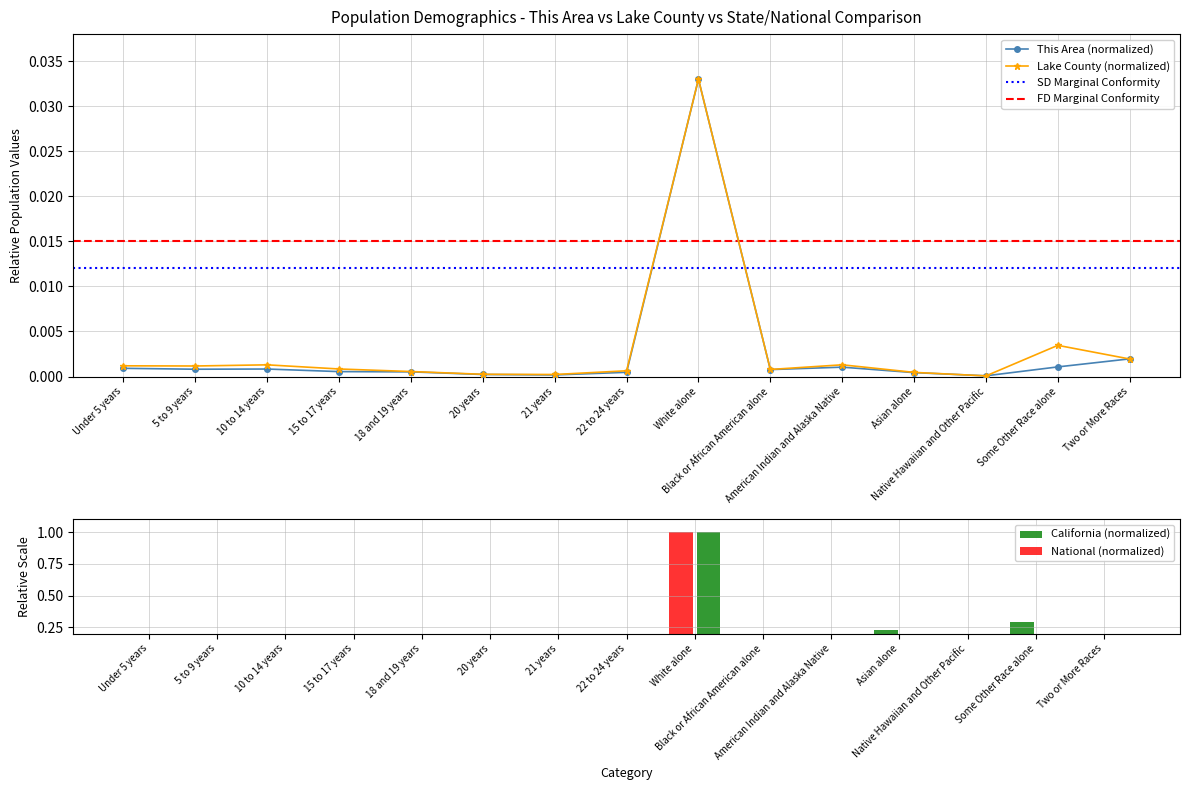

Rank the series at American Indian and Alaska Native from lowest to highest value.

This Area, Lake County, National, California